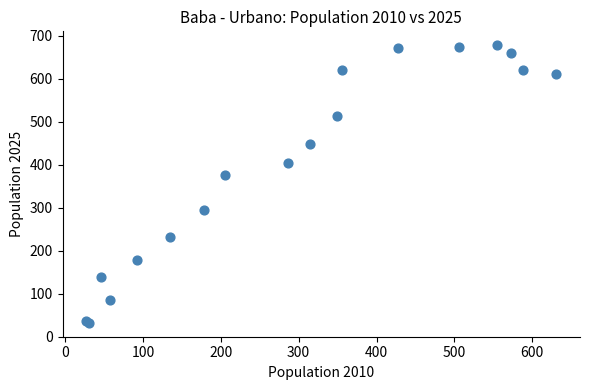

What Y value in the scatter plot is closest to 355?

375